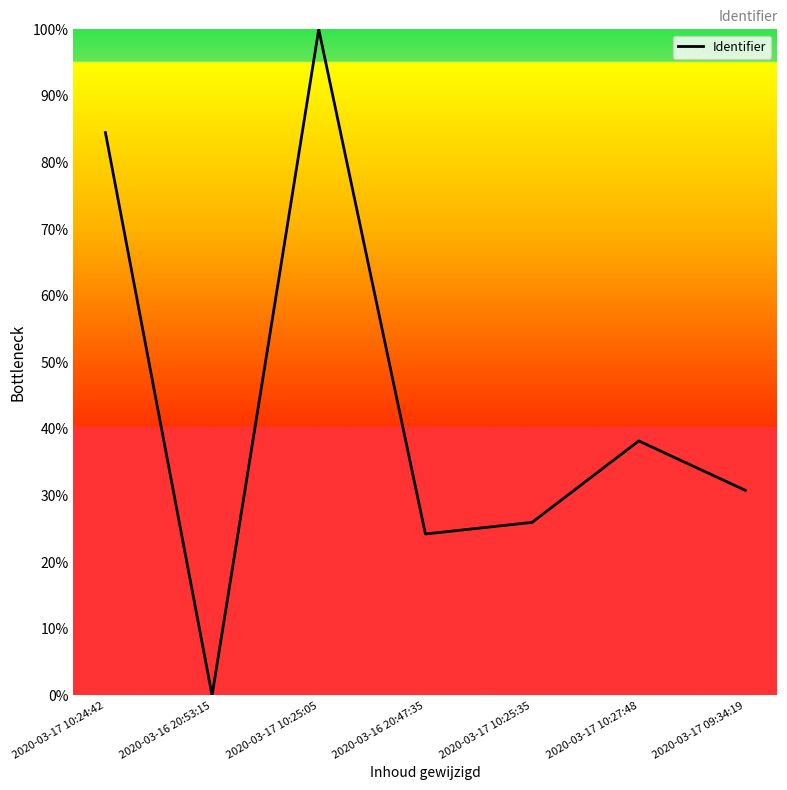

List the labels in order of value, largest first.

2020-03-17 10:25:05, 2020-03-17 10:24:42, 2020-03-17 10:27:48, 2020-03-17 09:34:19, 2020-03-17 10:25:35, 2020-03-16 20:47:35, 2020-03-16 20:53:15